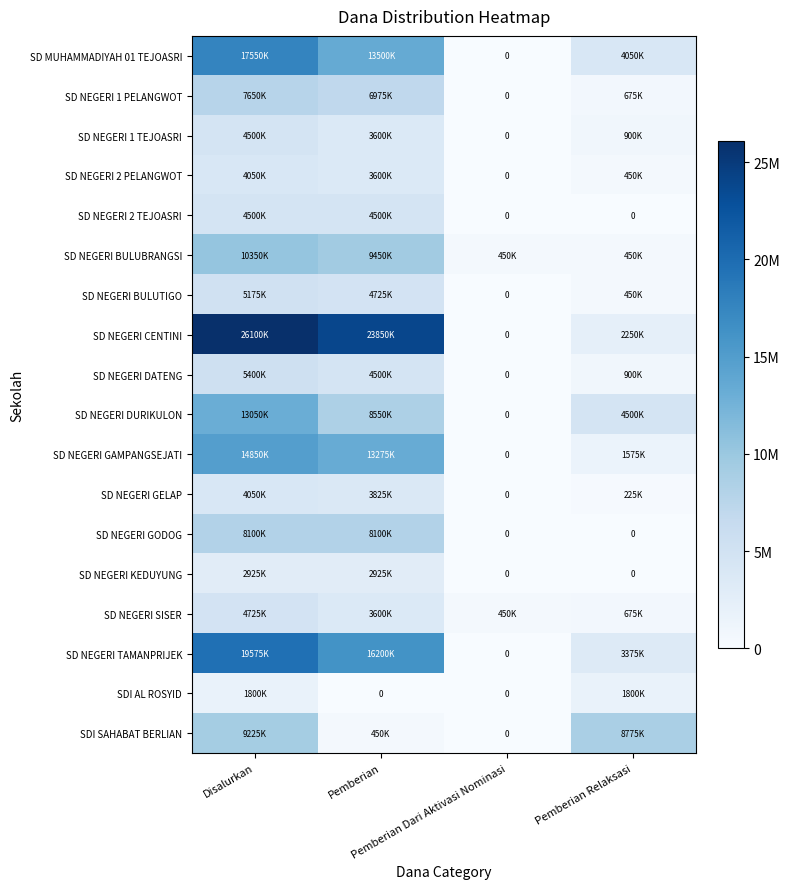

How many positive values does the SDI AL ROSYID series have?

2